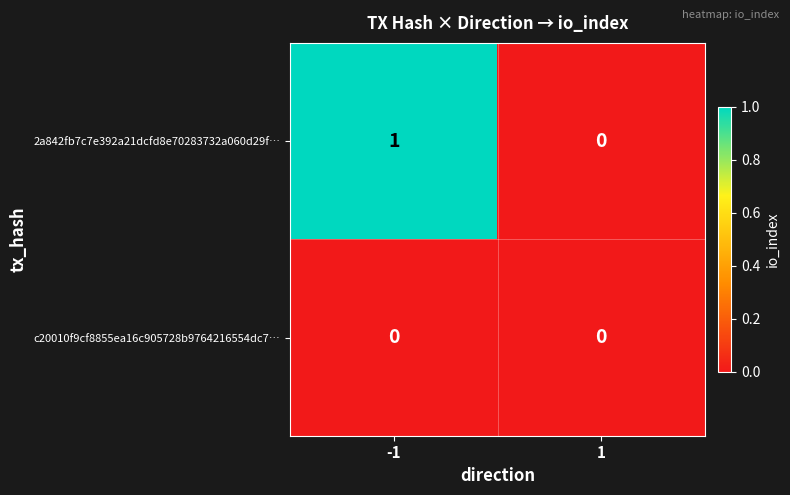

List the series in order of their peak value, lowest first.

c20010f9cf8855ea16c905728b9764216554dc7…, 2a842fb7c7e392a21dcfd8e70283732a060d29f…